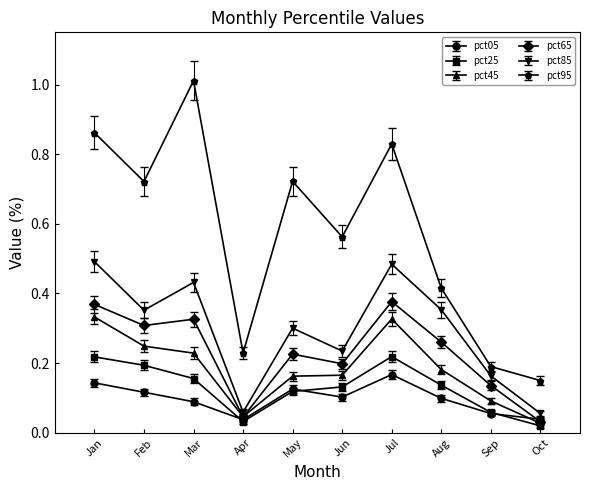

At how many categories does at least one series exceed 0?

10